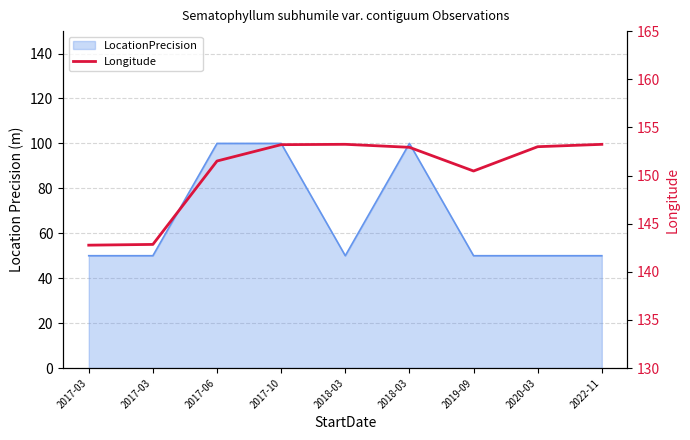

What is the change in value from 2017-06 to 2022-11?

+1.7